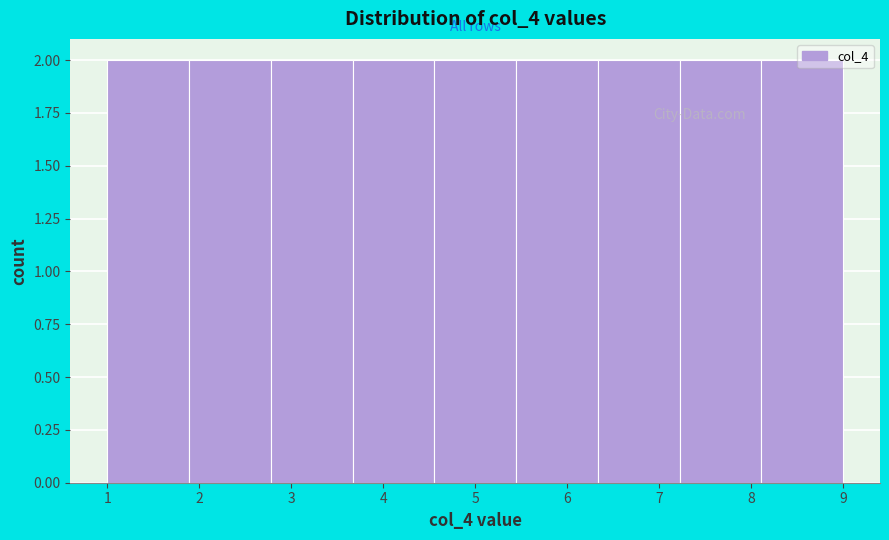

Reading left to right, list every bar in this chart as the range it spans on the x-axis followed by its height. Neither the bar edges nor the heights are printed on the chart, so give them approximately, as read against the axes.

1.0 to 1.9: 2
1.9 to 2.8: 2
2.8 to 3.7: 2
3.7 to 4.6: 2
4.6 to 5.4: 2
5.4 to 6.3: 2
6.3 to 7.2: 2
7.2 to 8.1: 2
8.1 to 9.0: 2